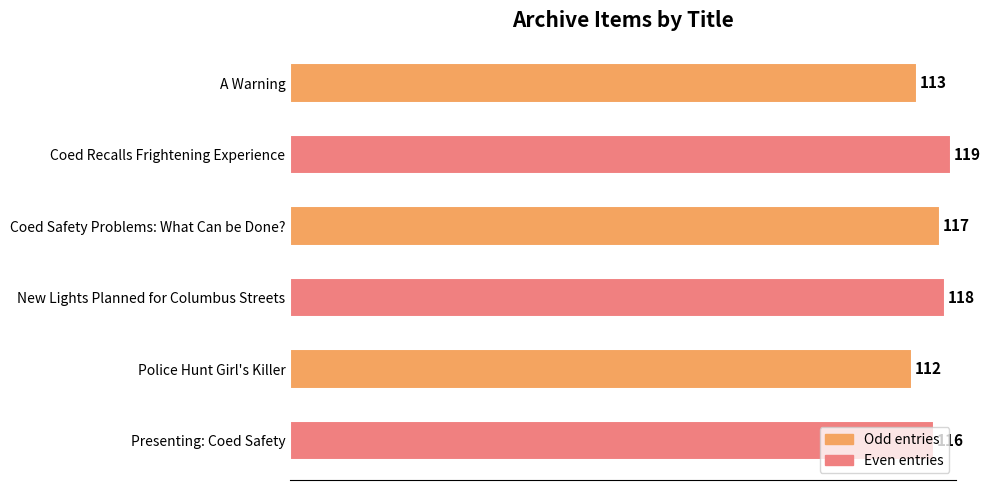

What is the ratio of the value at Coed Recalls Frightening Experience to the value at Coed Safety Problems: What Can be Done??

1.0